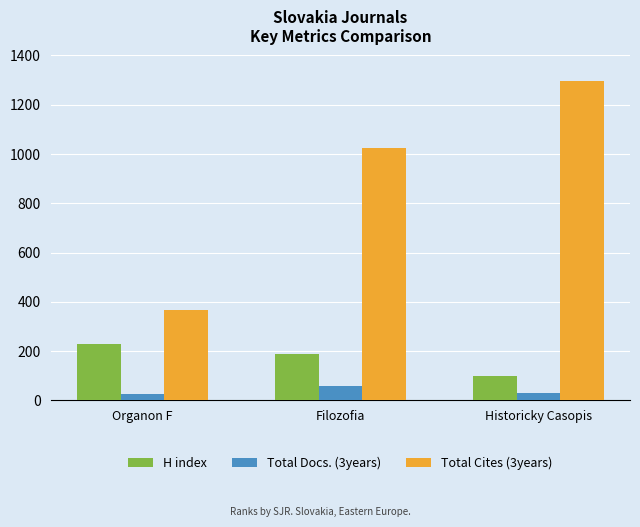

What is the difference between the maximum and minimum values in the H index series?

129